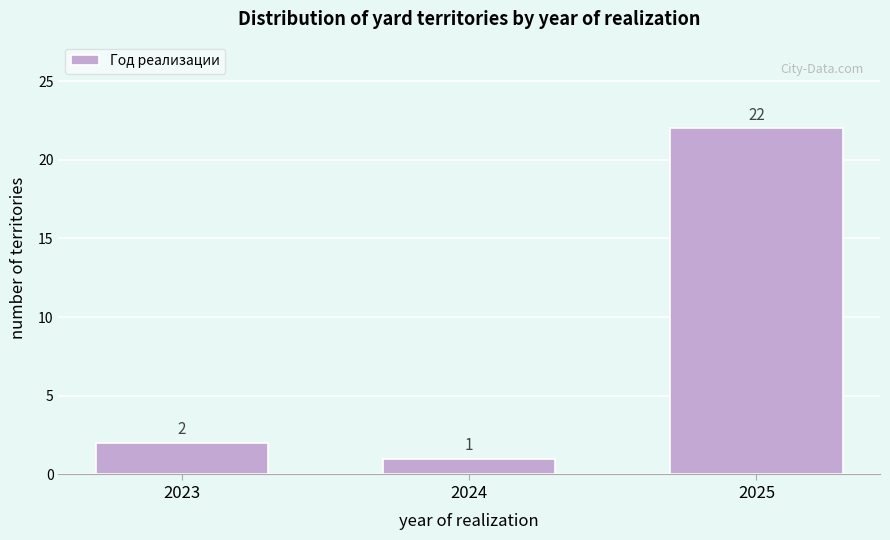

Reading right to left, list all the values displayed in this chart.

2025=22	2024=1	2023=2